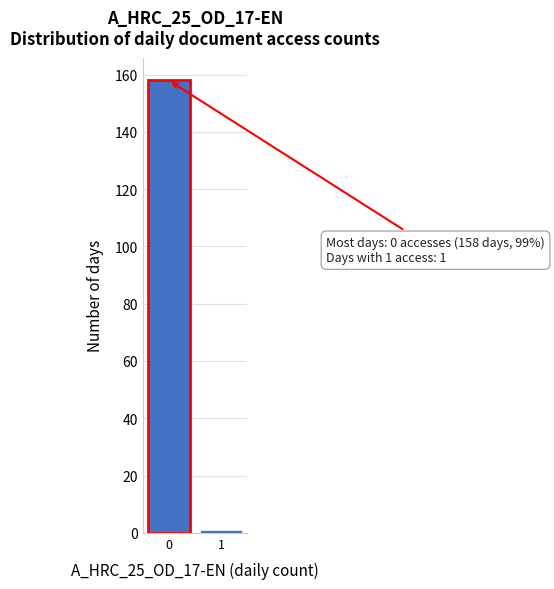

Reading right to left, list all the values displayed in this chart.

1=1	0=158